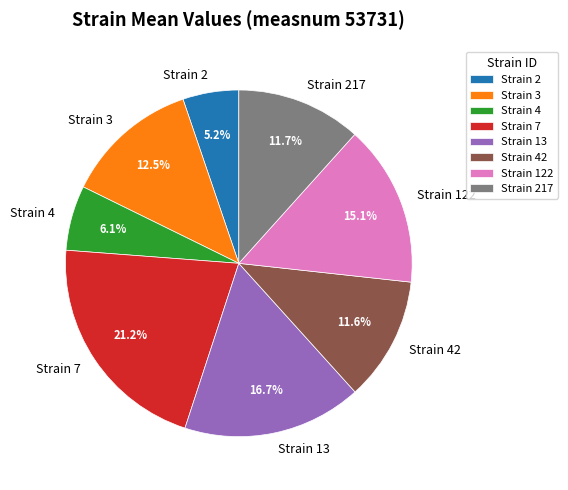

Which has a higher value, Strain 2 or Strain 4?

Strain 4